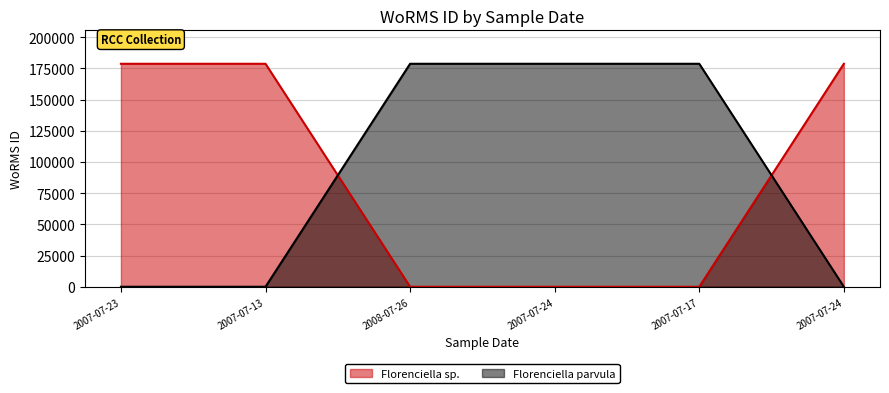

Which series has the widest spread of values?

Florenciella parvula